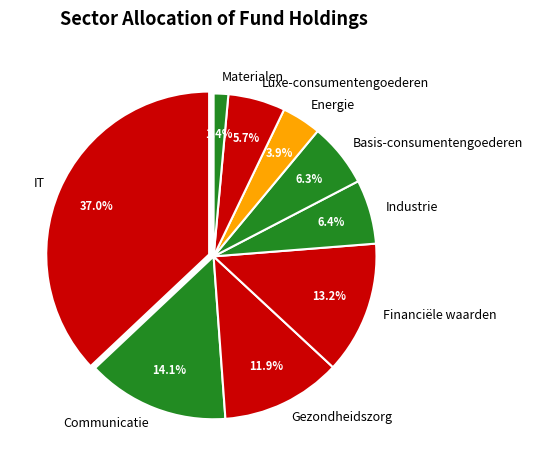

What percentage is NOT represented by Basis-consumentengoederen?

93.7%